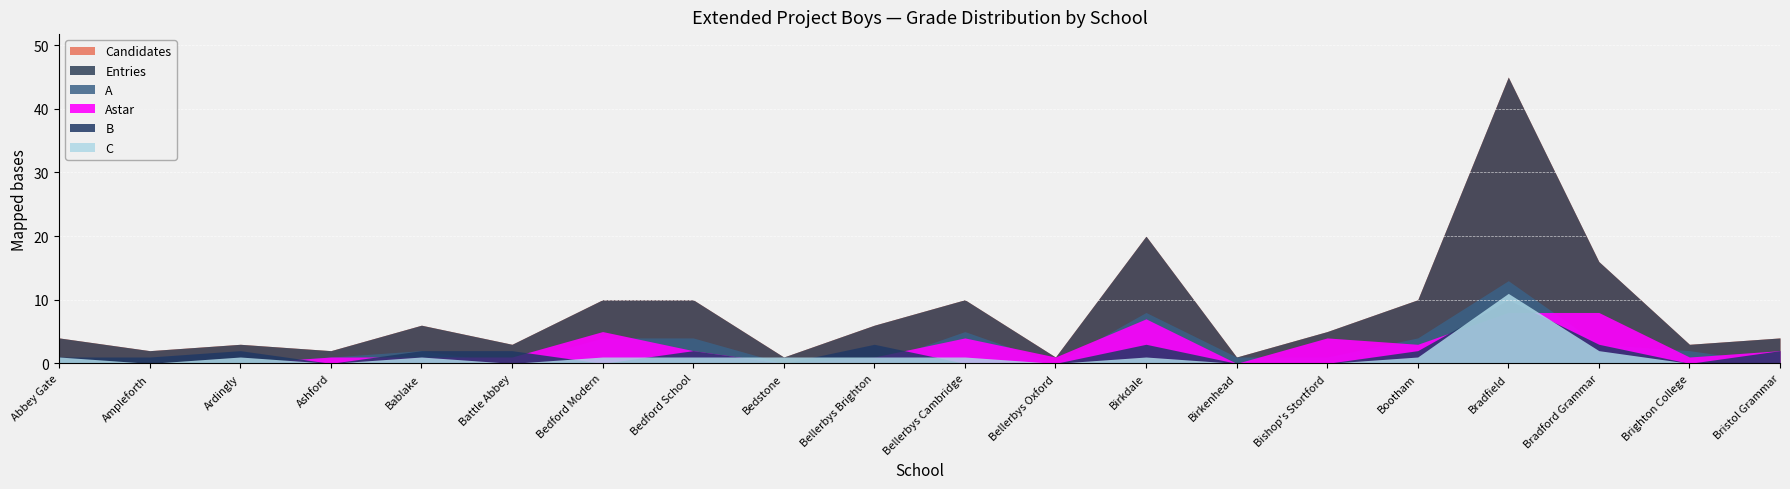

Which series ends up on top after the final intersection of B and Astar?

Astar